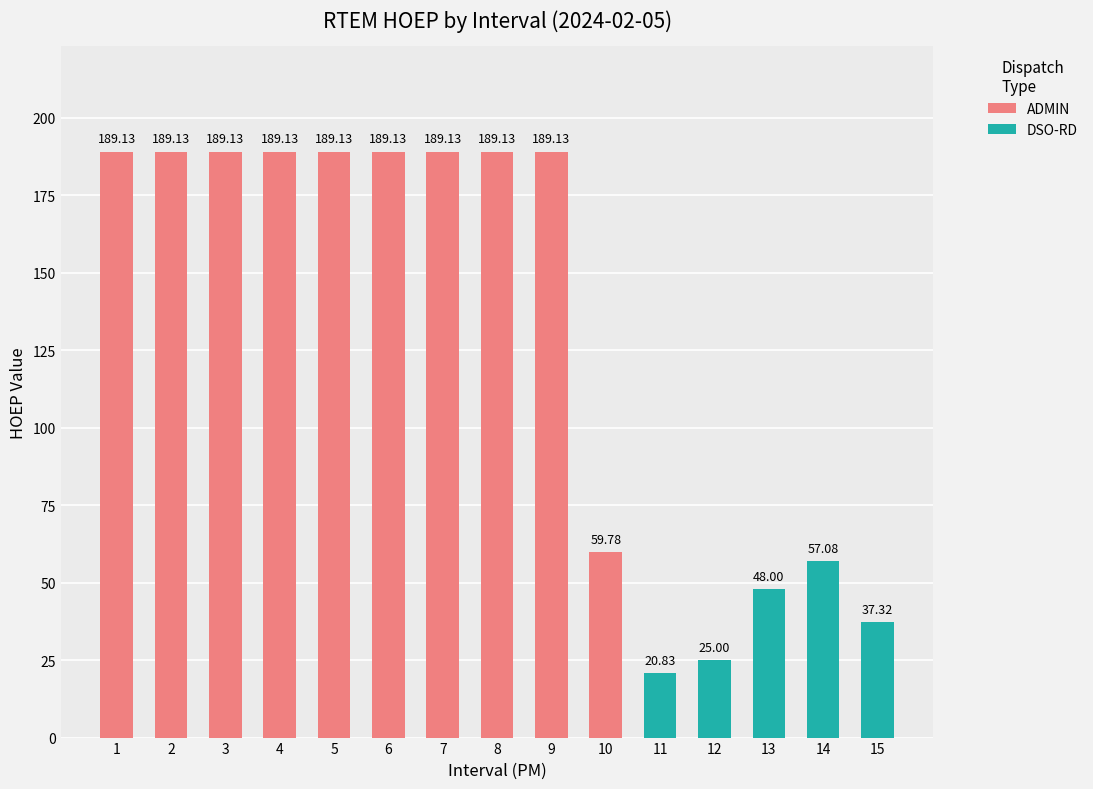

Is it true that Dispatch Type equals 0.0 at 3?

True